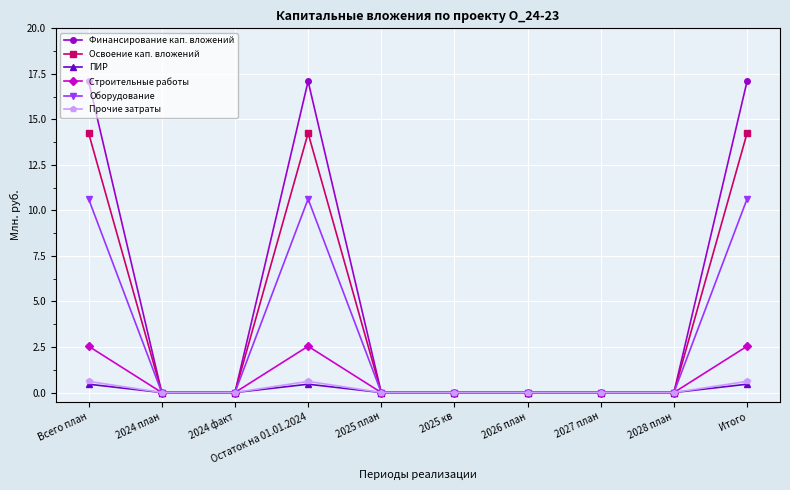

In Финансирование кап. вложений, how many points are higher than both neighbors (excluding endpoints)?

1